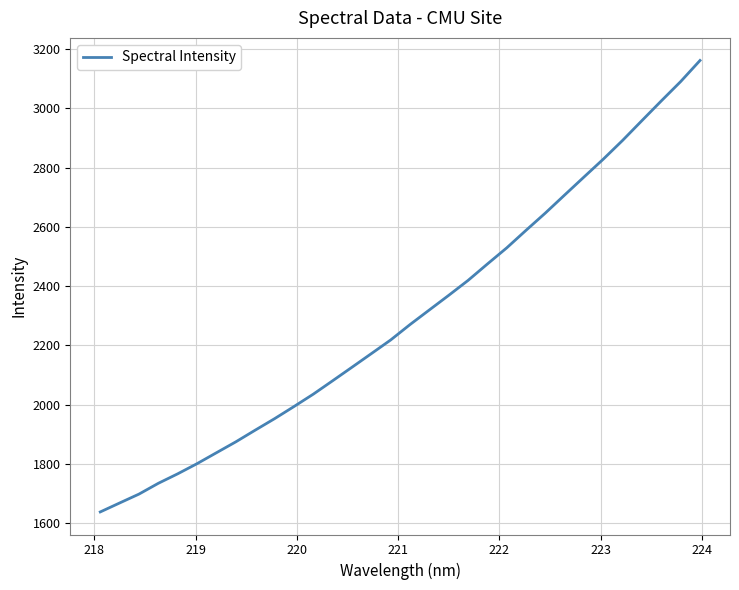

Reading left to right, extract all data points from this chart.

1637.6	1667.9	1697.9	1734.4	1766.4	1800.7	1837.6	1874.3	1913.7	1952.5	1993.4	2035.2	2080.5	2126.2	2172.2	2218.3	2270.3	2319.7	2369.0	2419.4	2474.8	2529.3	2588.7	2647.0	2708.1	2768.8	2829.2	2892.6	2959.5	3025.8	3091.0	3162.1